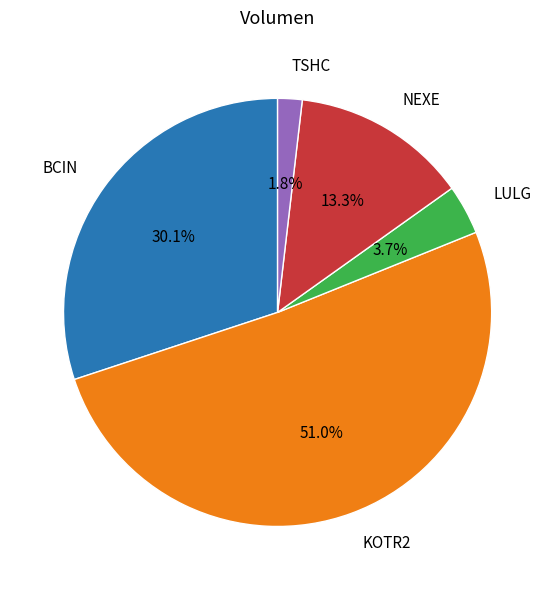

Rank the categories by value from highest to lowest.

KOTR2, BCIN, NEXE, LULG, TSHC